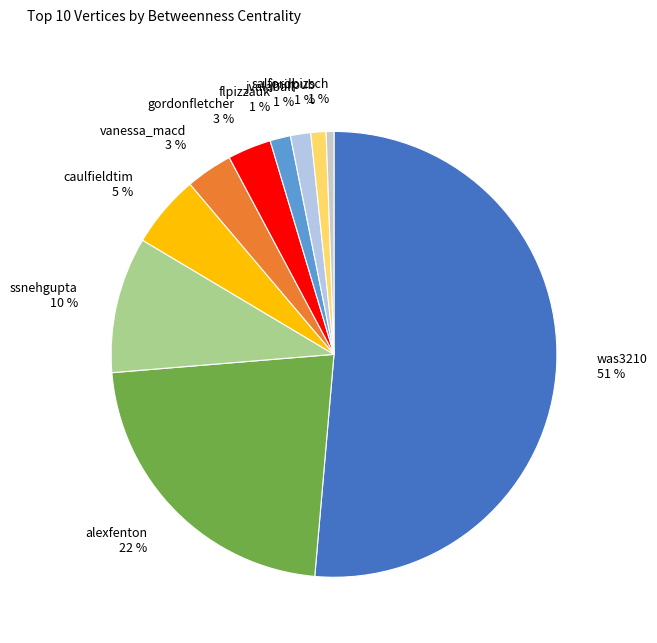

Which category has the biggest portion of the pie?

was3210